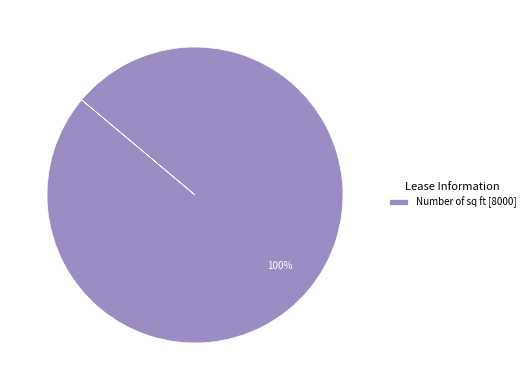

What percentage is the Number of sq ft [8000] slice, to the nearest percent?

100%